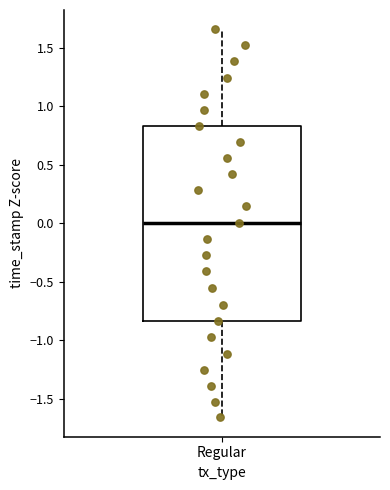

Read this box plot against the y-axis: the position of the median line, the range covered by the box, and the ends of both whiskers. The values are not printed on the chart, so give them approximately, as read against the axis.

median 0.00, box -0.85 to 0.85, whiskers -1.65 to 1.65